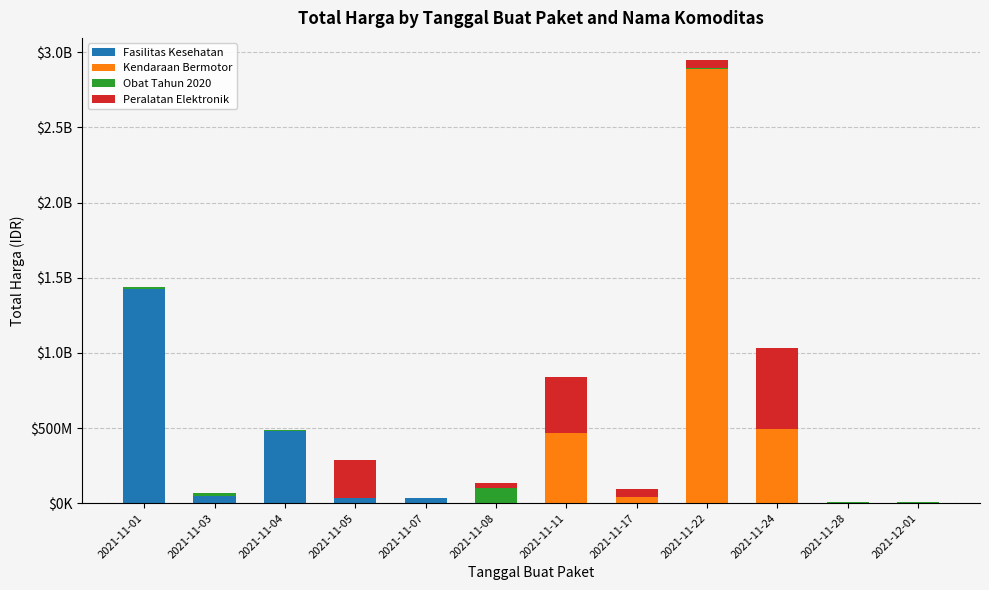

Are the bars horizontal?

No